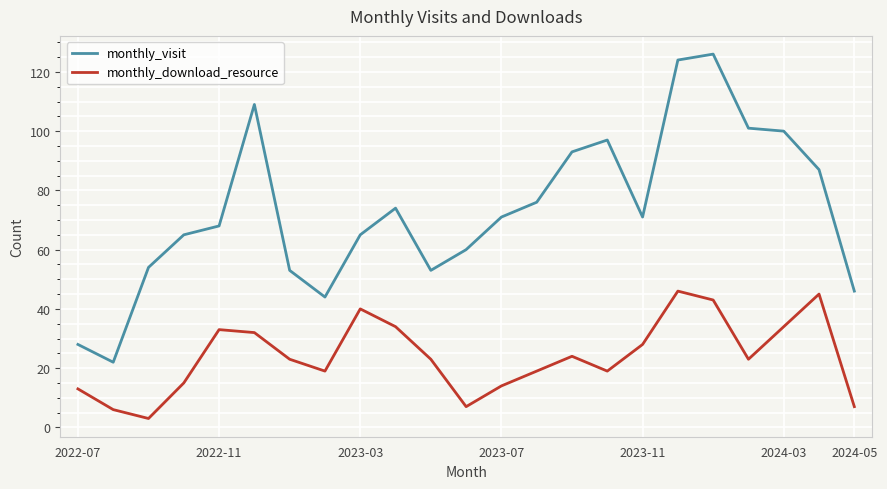

True or false: monthly_visit and monthly_download_resource intersect in this chart.

False